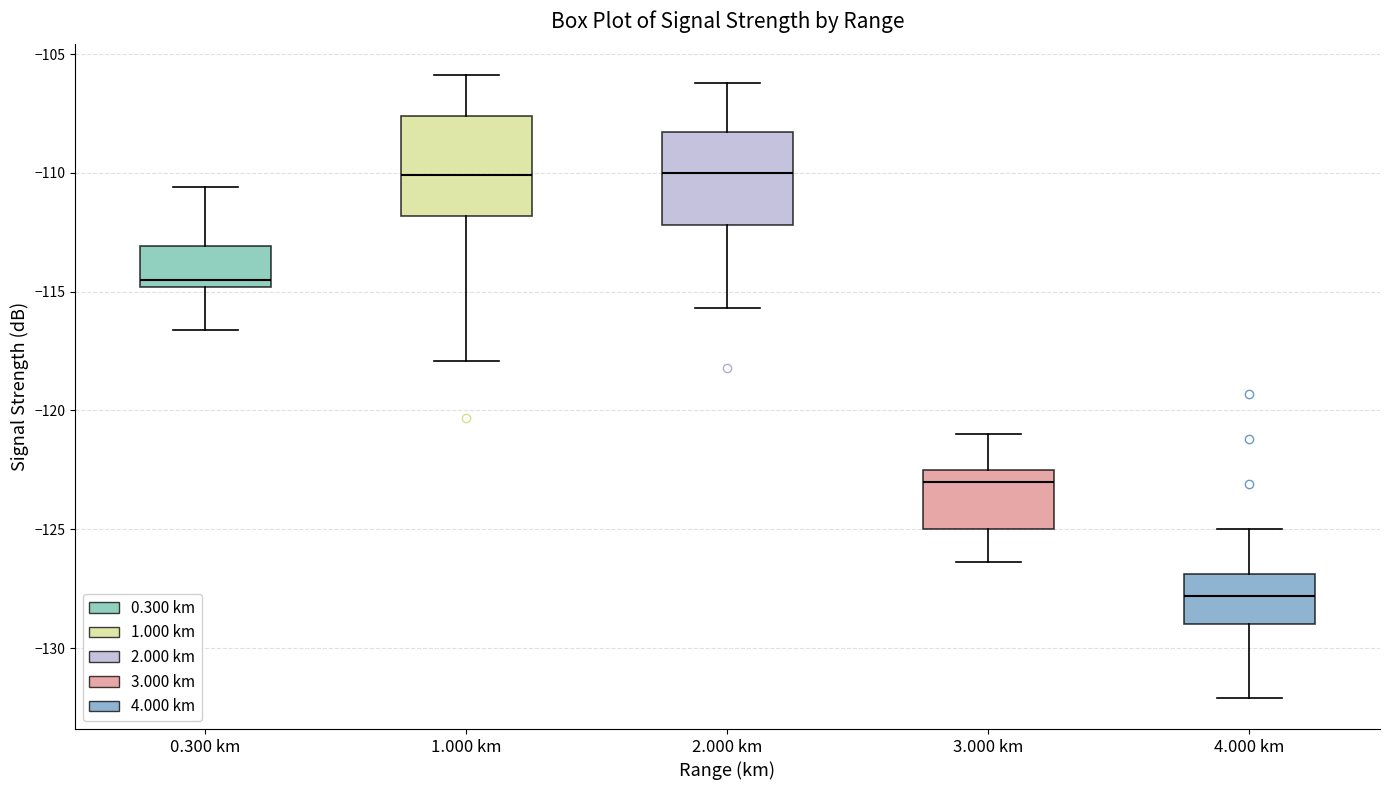

Where does the upper whisker of the box for 4.000 km end on the y-axis? The values are not printed on the chart, so give them approximately, as read against the axis.

-125.0